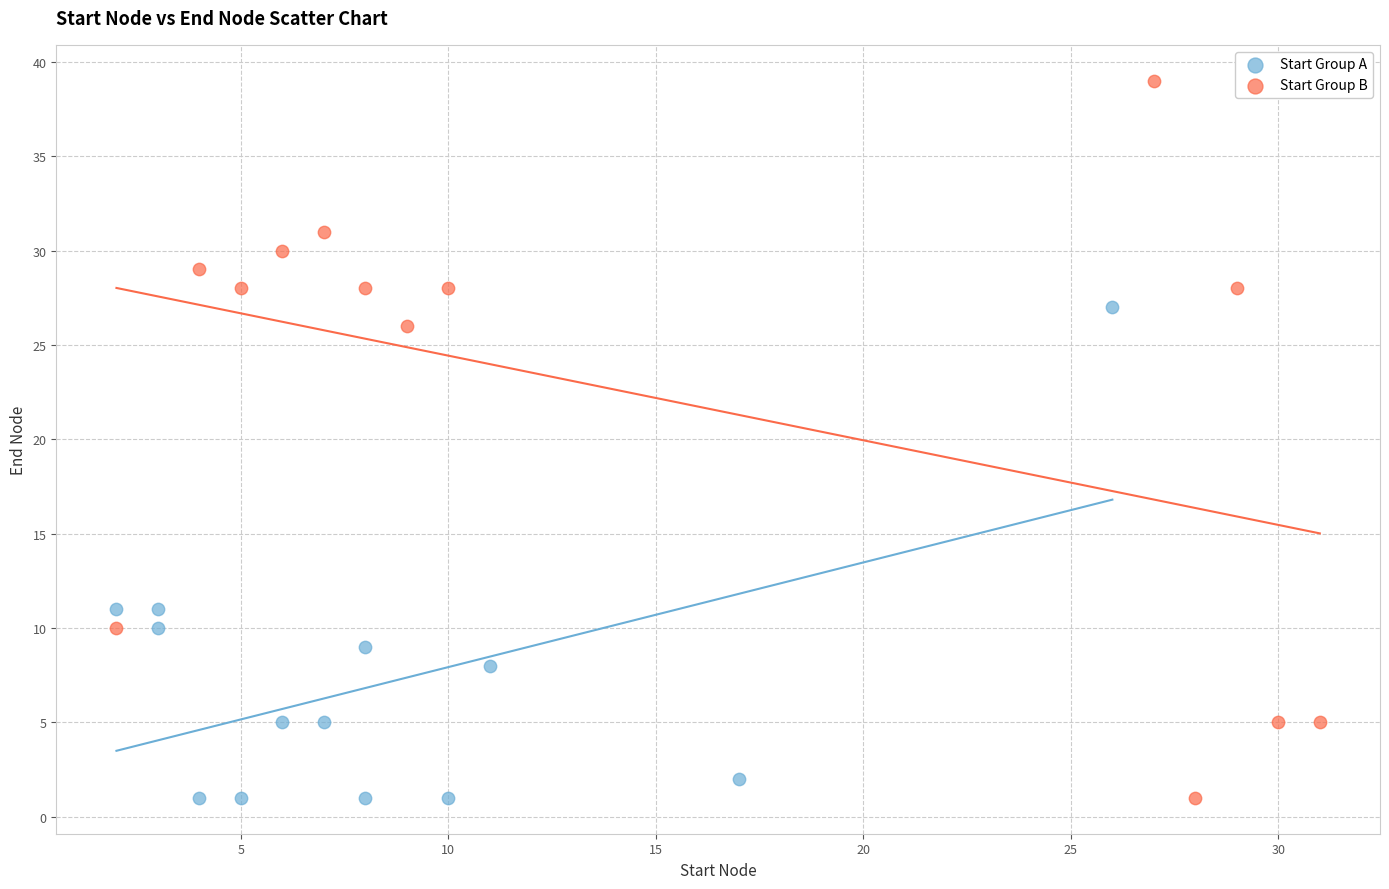

Which series contains the highest Y value?

Start Group B